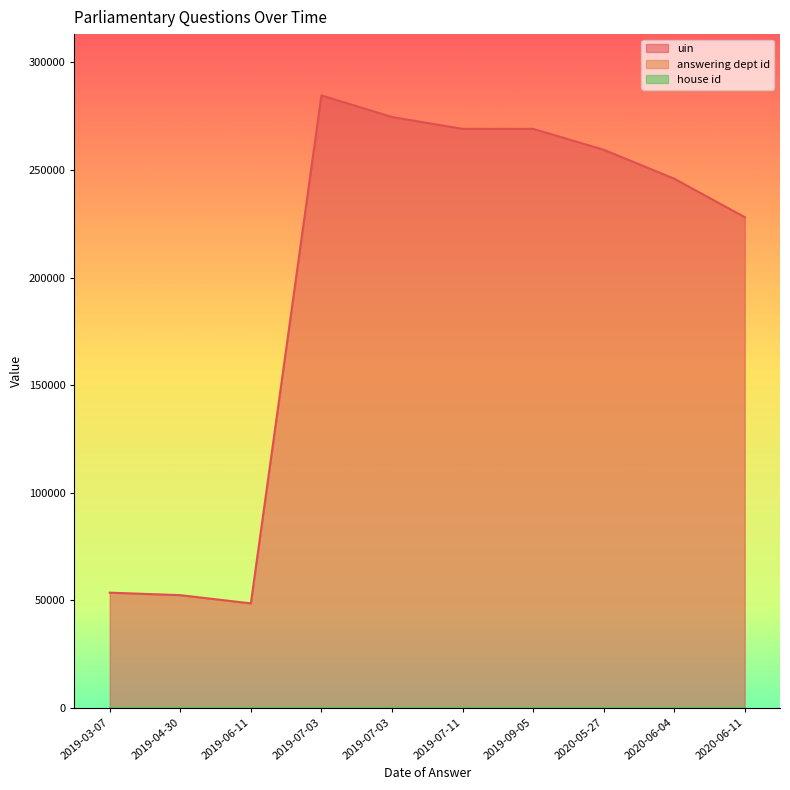

How many lines are shown in the chart?

3